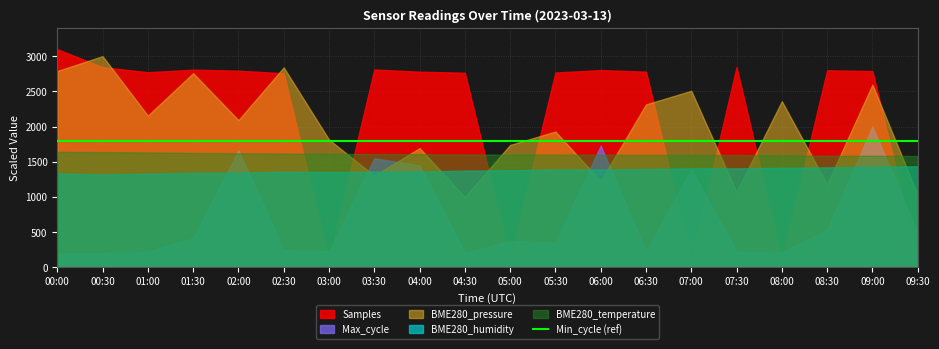

List the series in order of their peak value, highest first.

Samples, BME280_pressure, Max_cycle, BME280_temperature, BME280_humidity